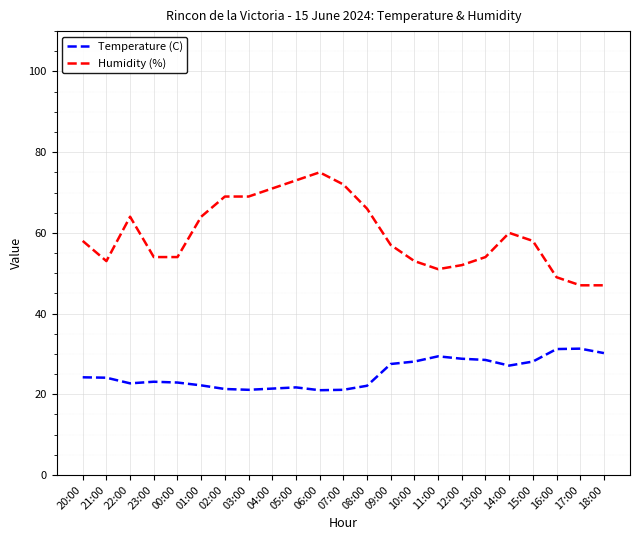

At 01:00, list the series in order from smallest to largest.

Temperature (C), Humidity (%)